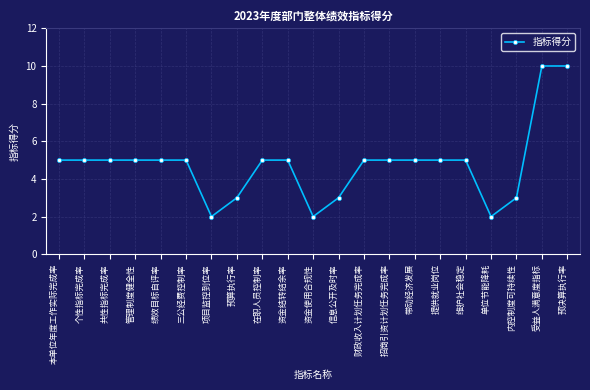

The value at 资金结转结余率 is 5. True or false?

True